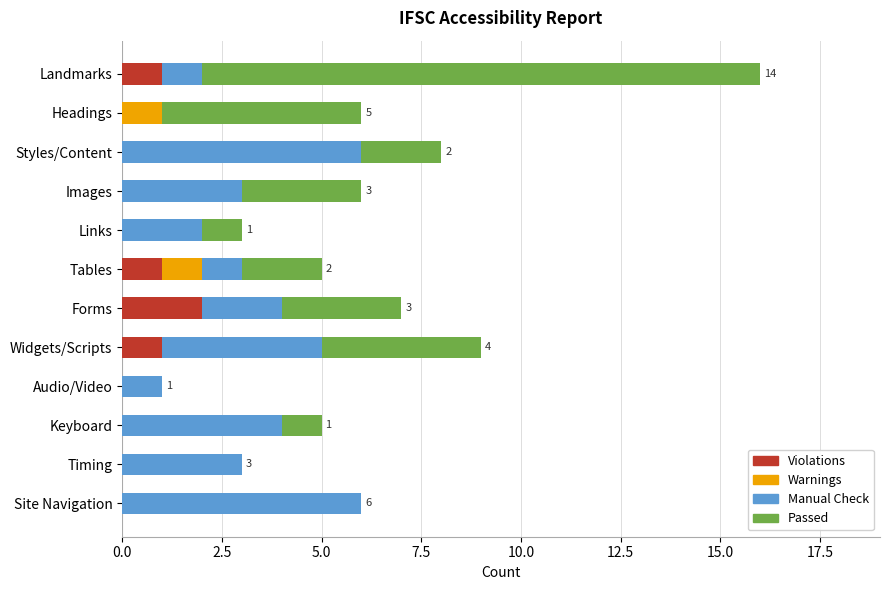

At which category is the sum across all series the highest?

Landmarks